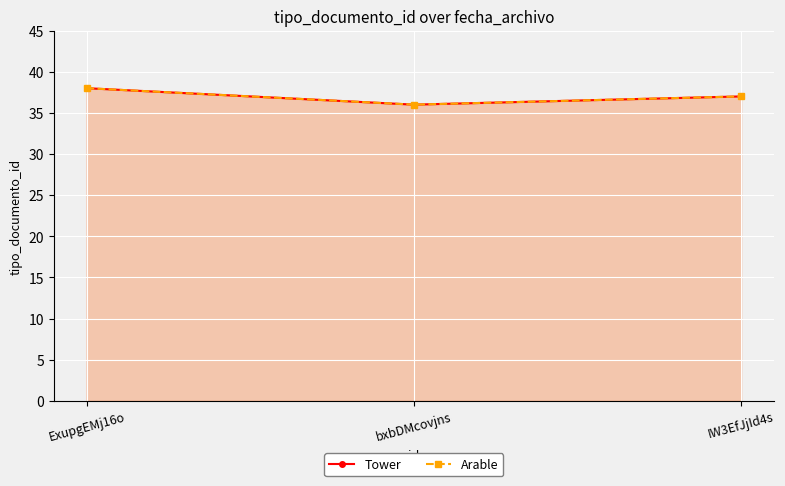

Count the number of data series in this chart.

2